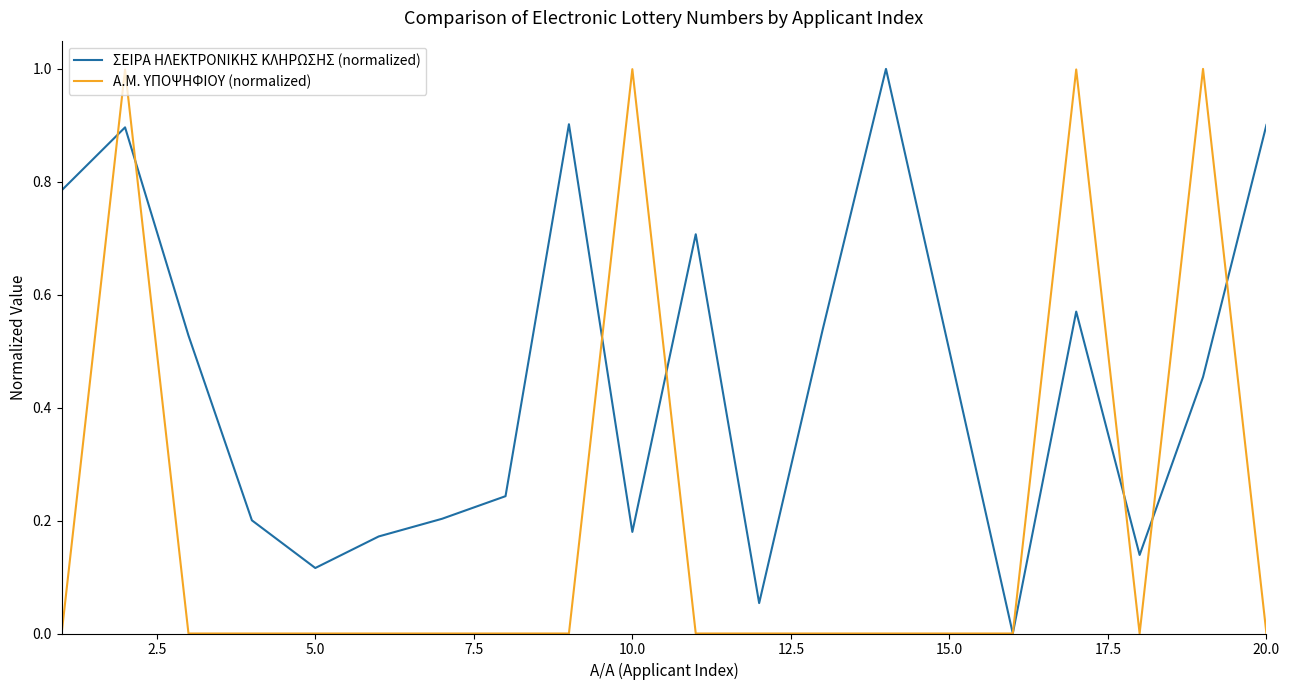

How many intersections are there between Α.Μ. ΥΠΟΨΗΦΙΟΥ (normalized) and ΣΕΙΡΑ ΗΛΕΚΤΡΟΝΙΚΗΣ ΚΛΗΡΩΣΗΣ (normalized)?

8